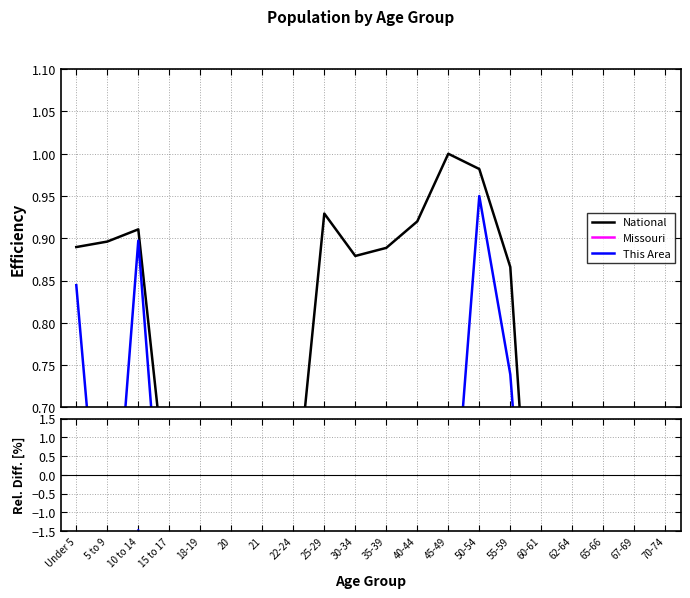

Where is This Area nearest to the value -50?

45-49